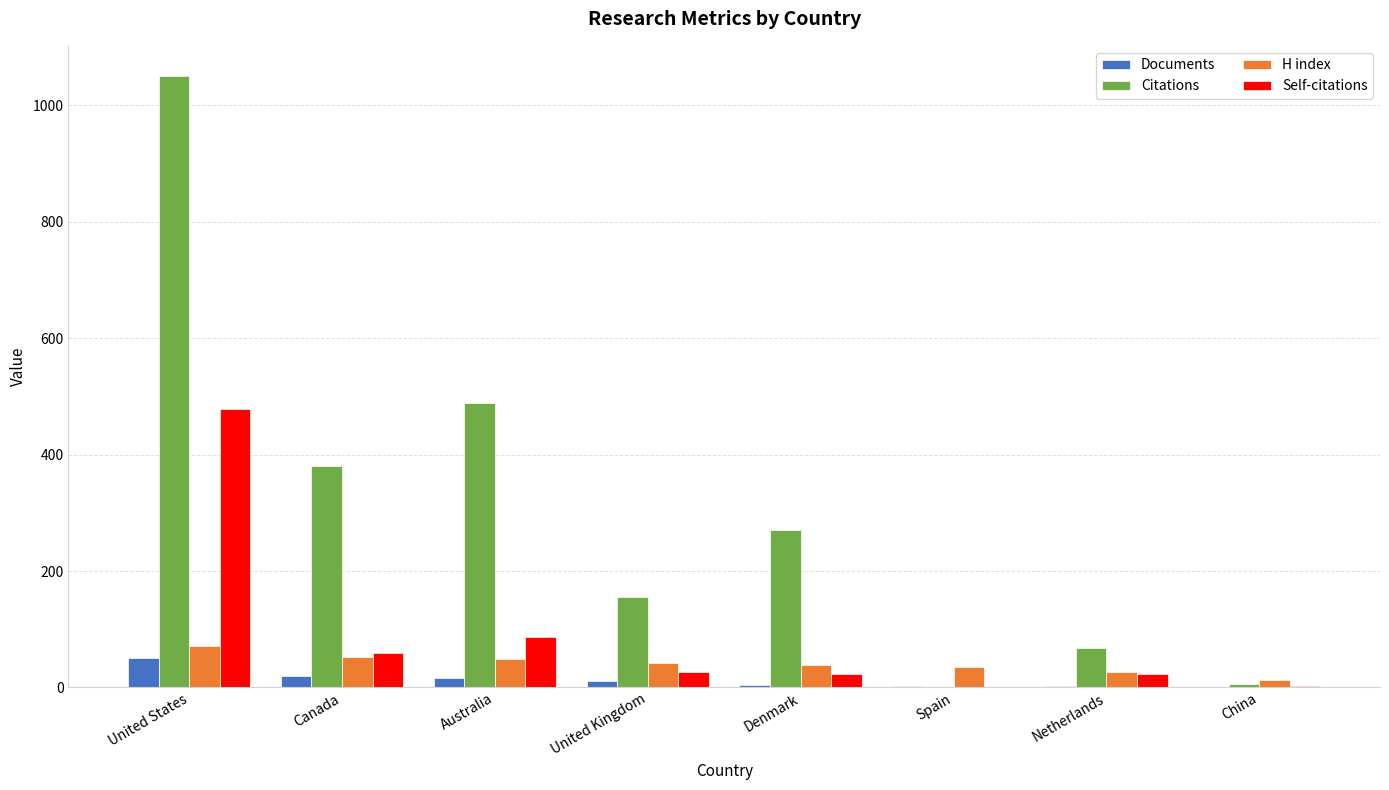

What is the sum of all H index values?

327